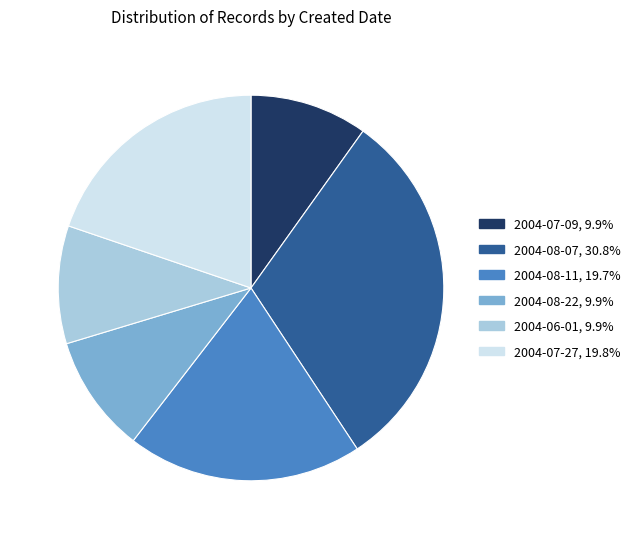

What is the ratio of the value at 2004-07-27 to the value at 2004-08-22?

2.0